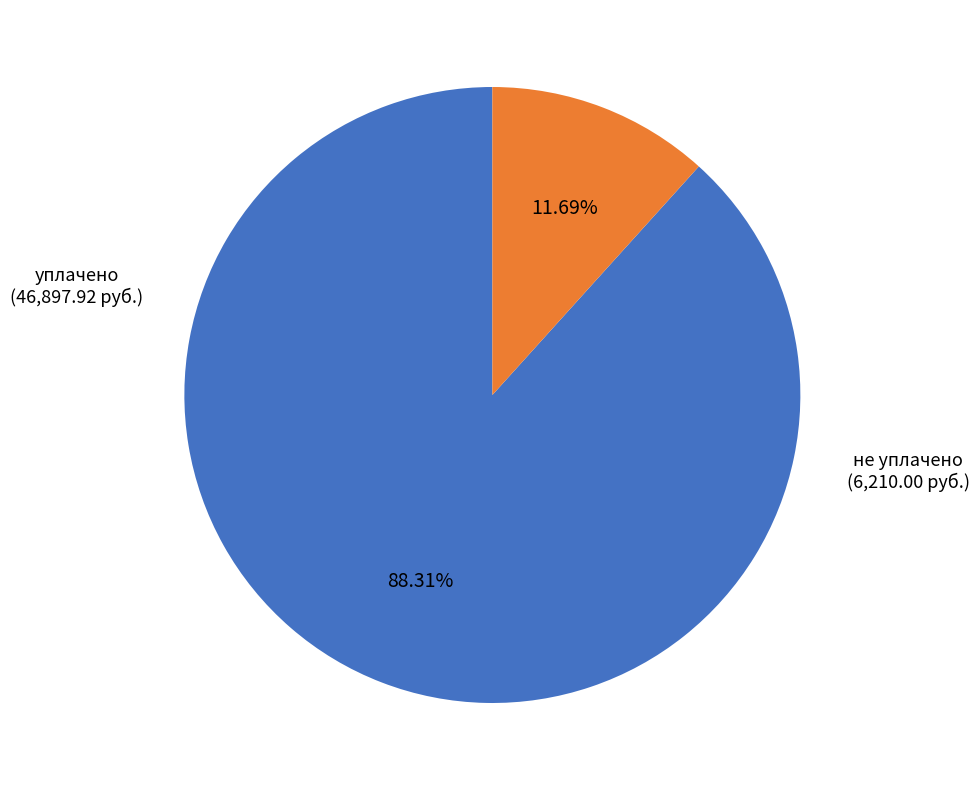

Is there any slice that represents more than half of the pie?

Yes